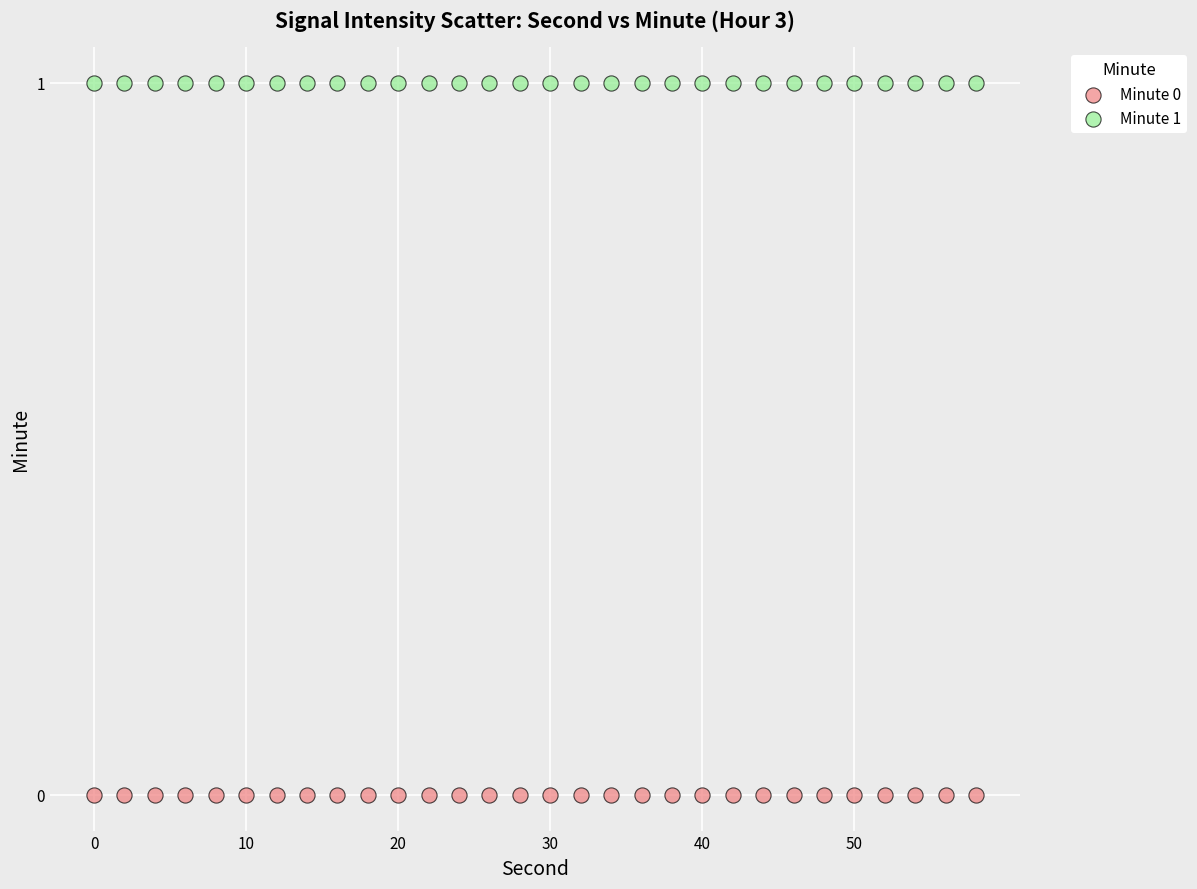

Which series reaches the minimum Y coordinate?

Minute 0